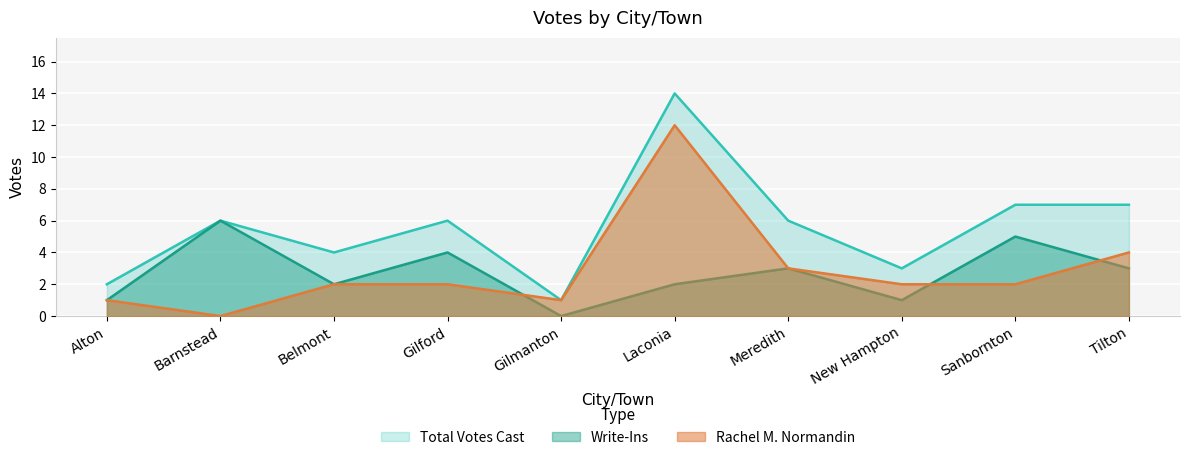

Which category has the lowest value in the Write-Ins series?

Gilmanton